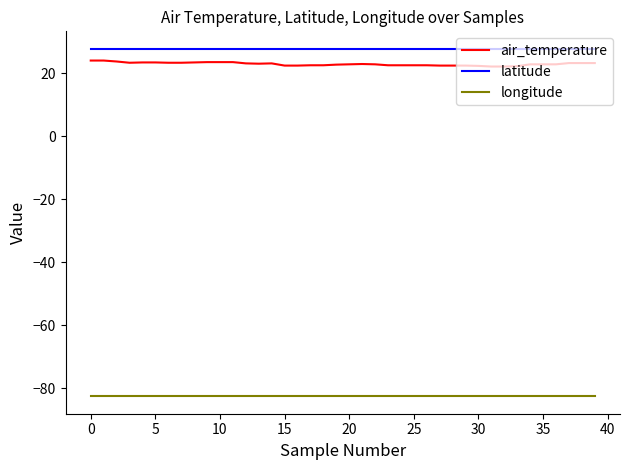

True or false: air_temperature and latitude intersect in this chart.

False